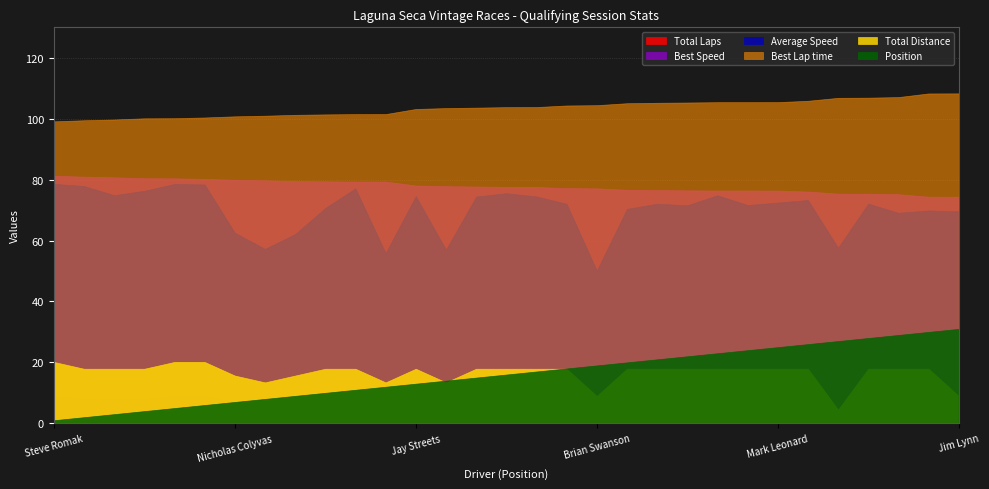

What is the sum of the Average Speed values at Chris Schoap and Danny Baker?

151.2